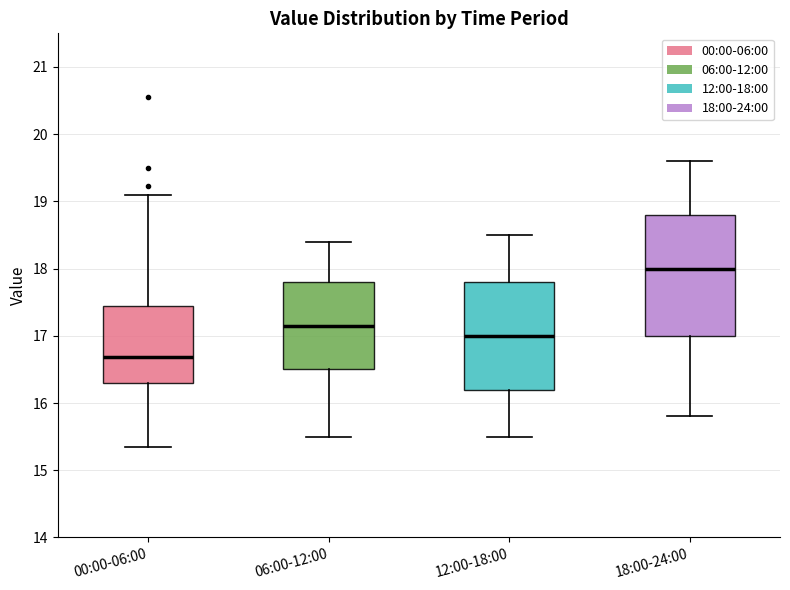

Reading left to right, transcribe this box plot: for each box, give where its median line is, the range the box spans, and where its two whiskers end, as read against the y-axis. The values are not printed on the chart, so give them approximately, as read against the axis.

00:00-06:00: median 16.7, box 16.3 to 17.4, whiskers 15.4 to 19.1
06:00-12:00: median 17.2, box 16.5 to 17.8, whiskers 15.5 to 18.4
12:00-18:00: median 17.0, box 16.2 to 17.8, whiskers 15.5 to 18.5
18:00-24:00: median 18.0, box 17.0 to 18.8, whiskers 15.8 to 19.6